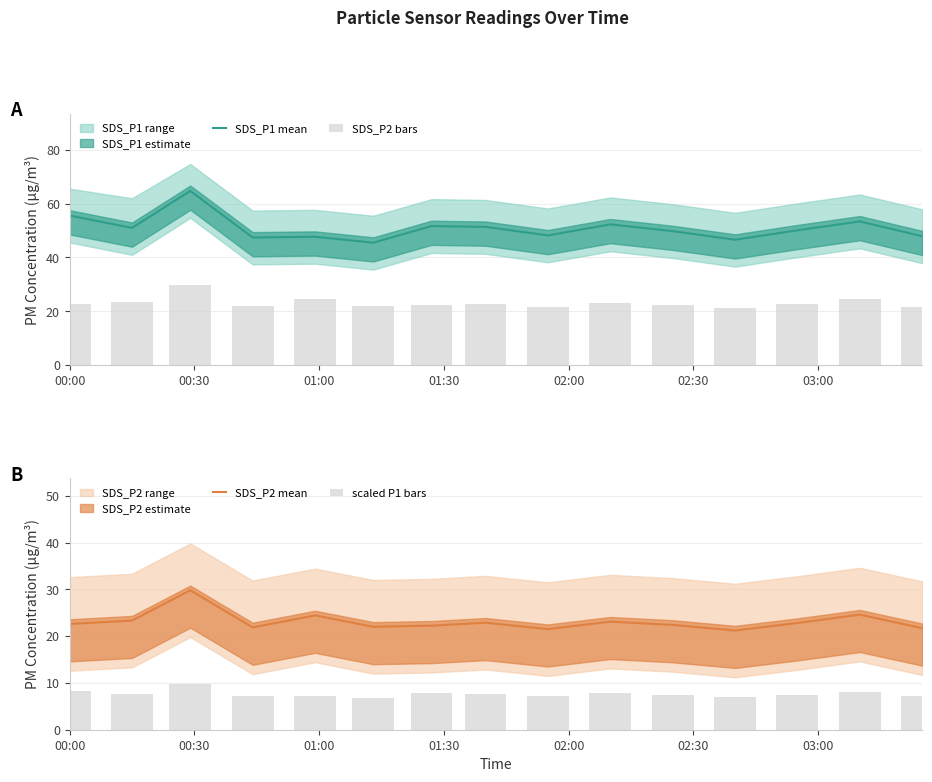

What is the greatest value displayed?

64.7